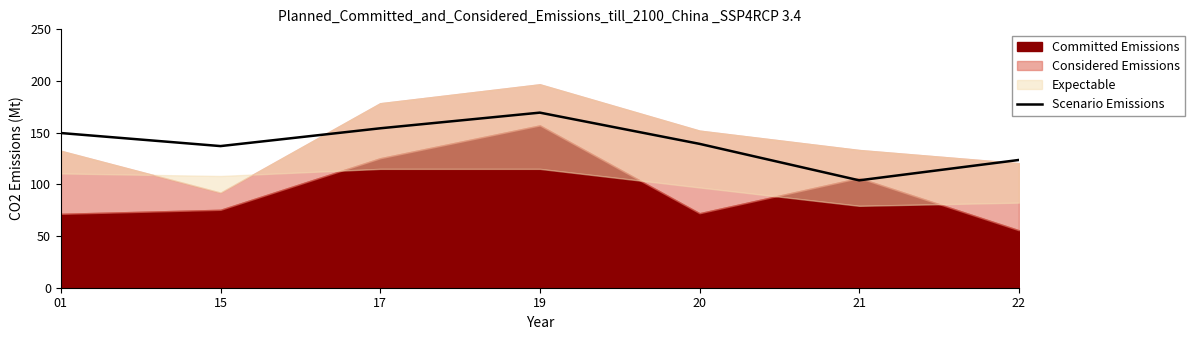

What is the difference between the second highest and second lowest values?

30.6